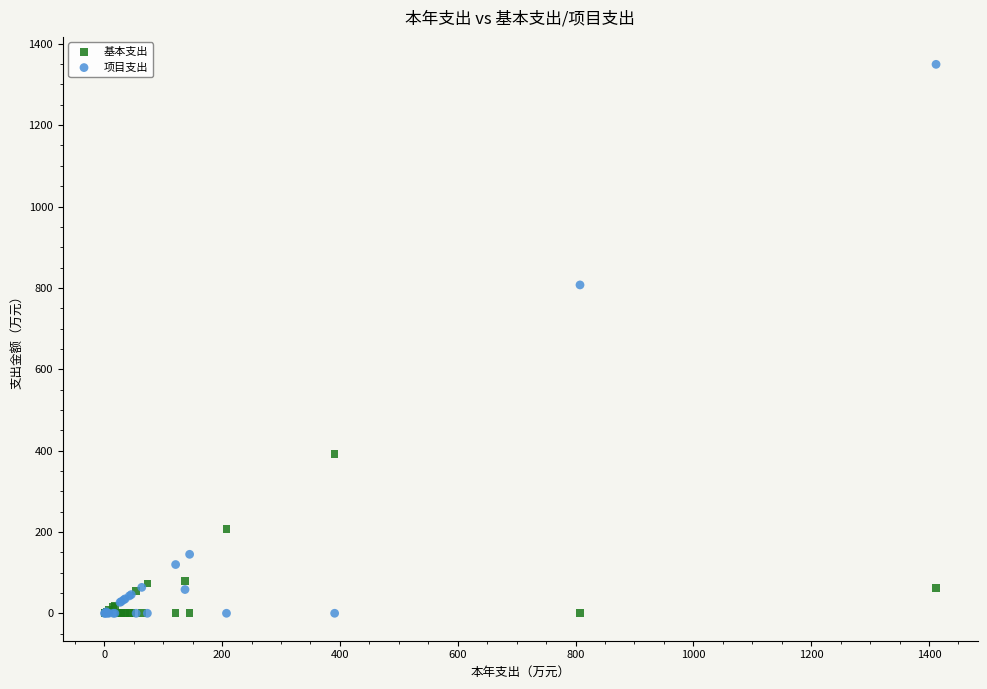

Which series has the widest spread of Y values?

项目支出